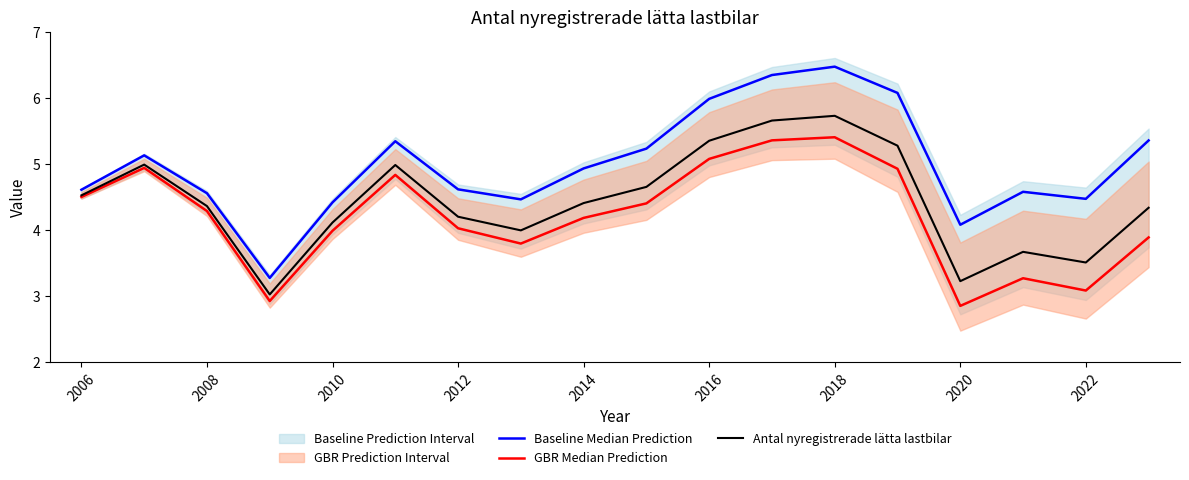

The Antal nyregistrerade lätta lastbilar series shows 8.0 at 2018. True or false?

False